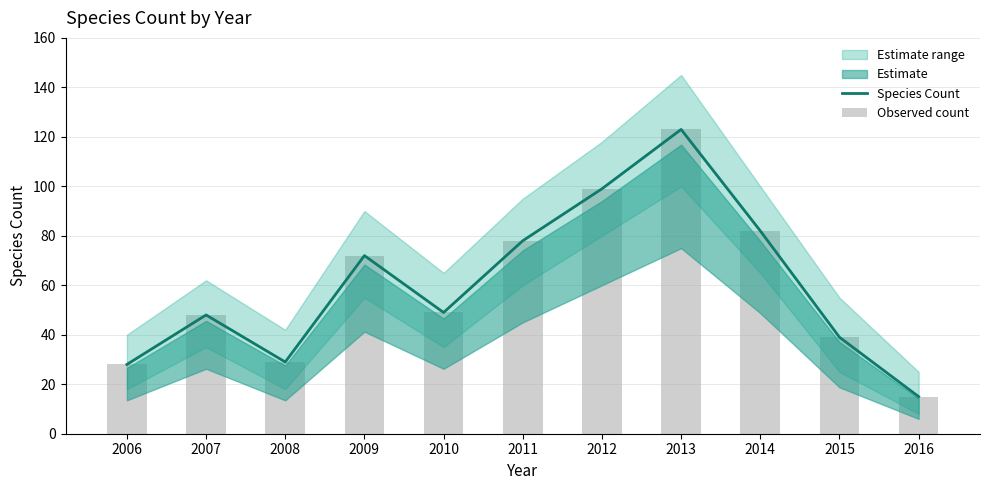

Is the value of Species Count at 2008 greater than the value of Observed count at 2006?

Yes